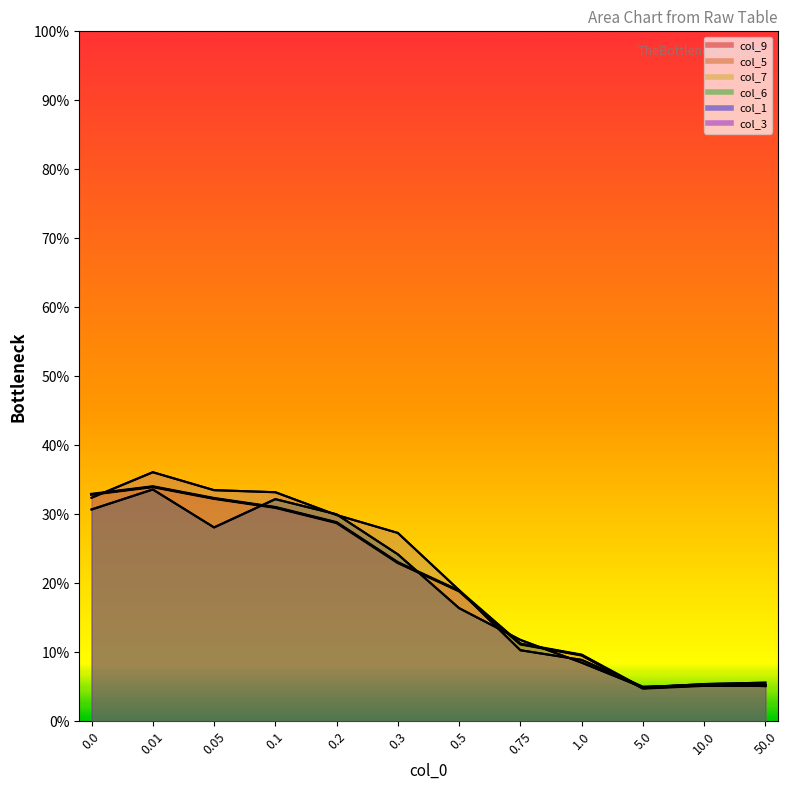

After their last crossing, which series has the higher values: col_7 or col_5?

col_5